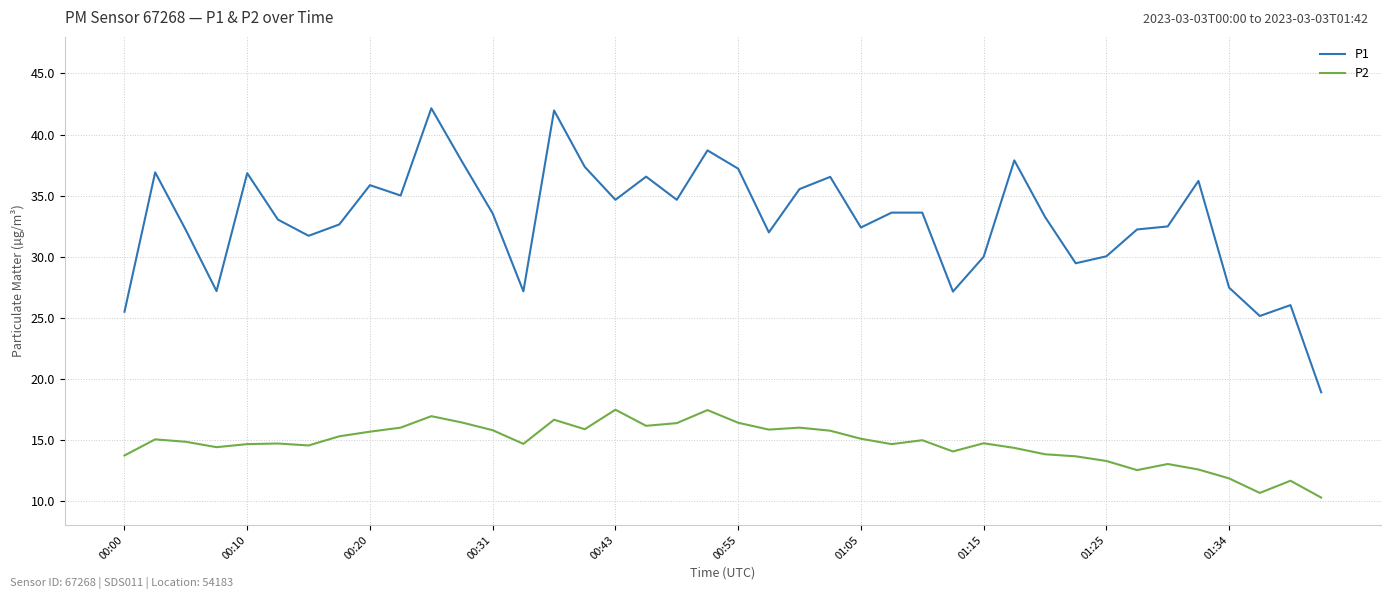

Rank the series by their average value, from highest to lowest.

P1, P2